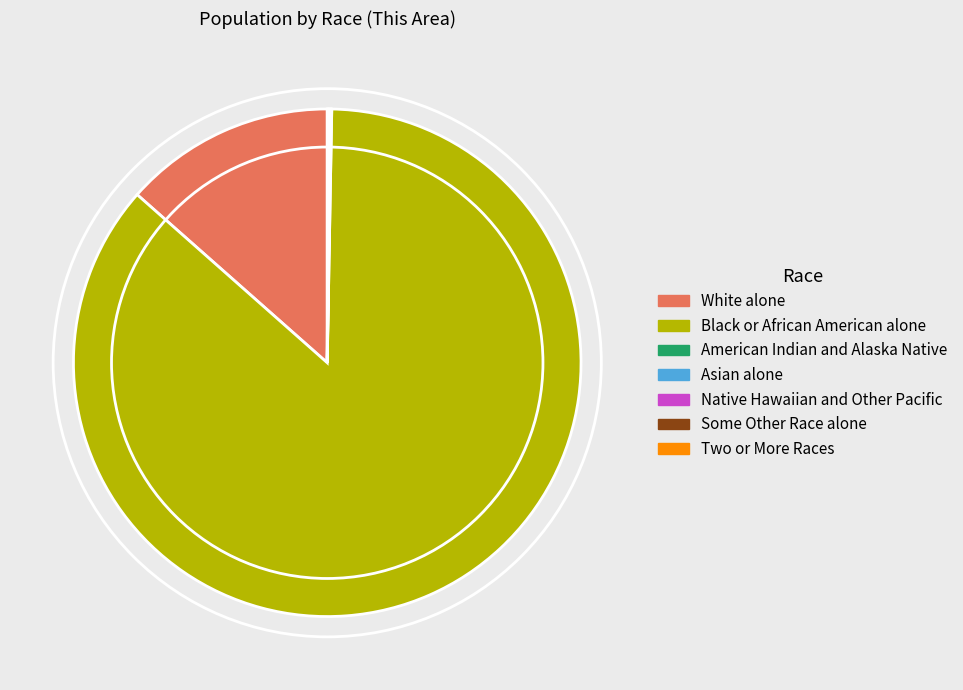

Does any single category account for the majority?

Yes